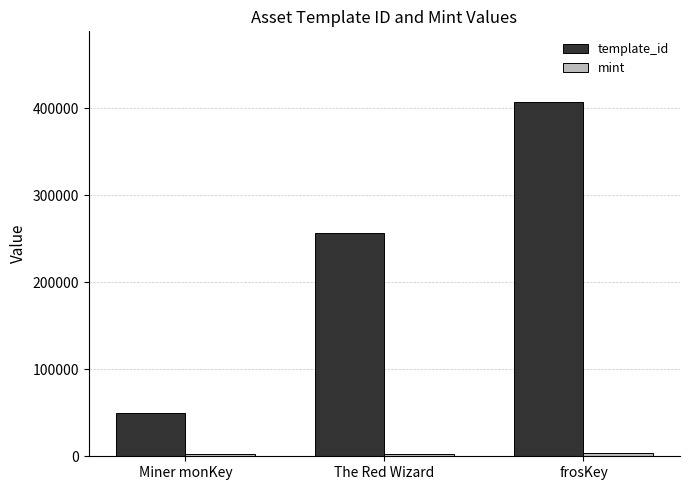

At which label is template_id closest to 228440?

The Red Wizard